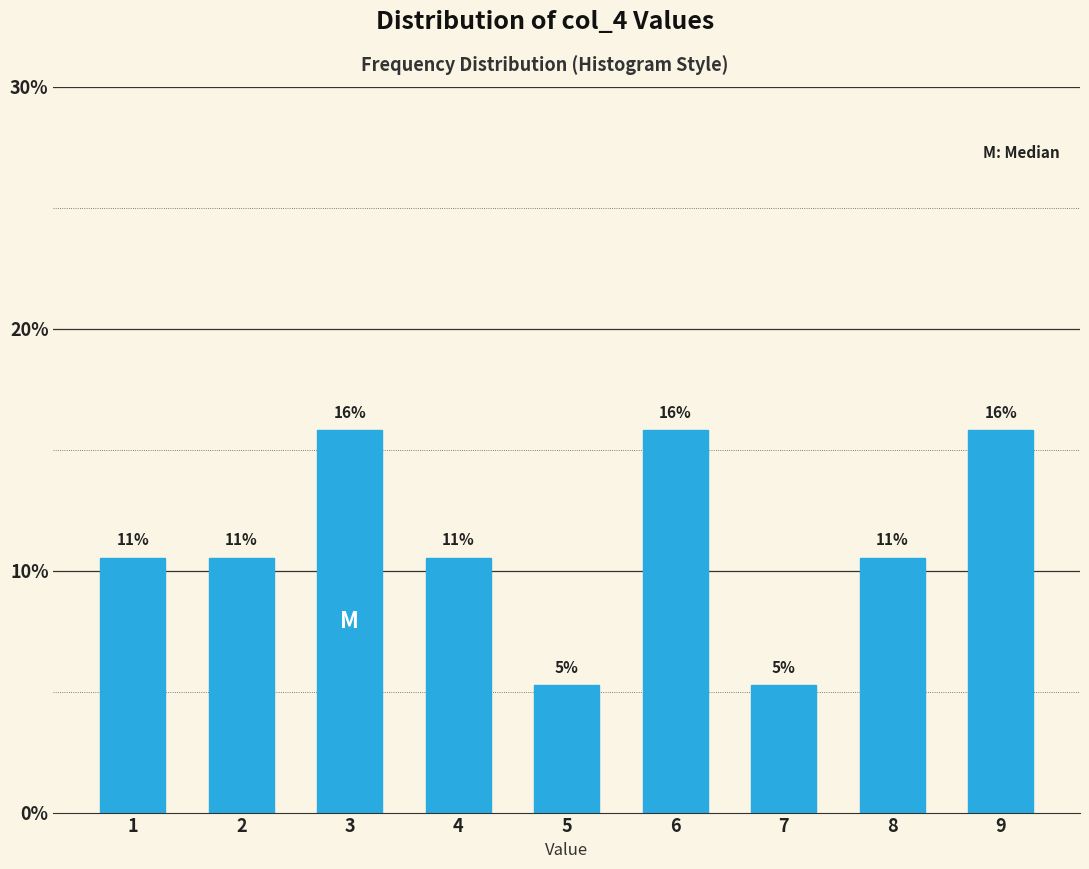

Are the bars horizontal?

No